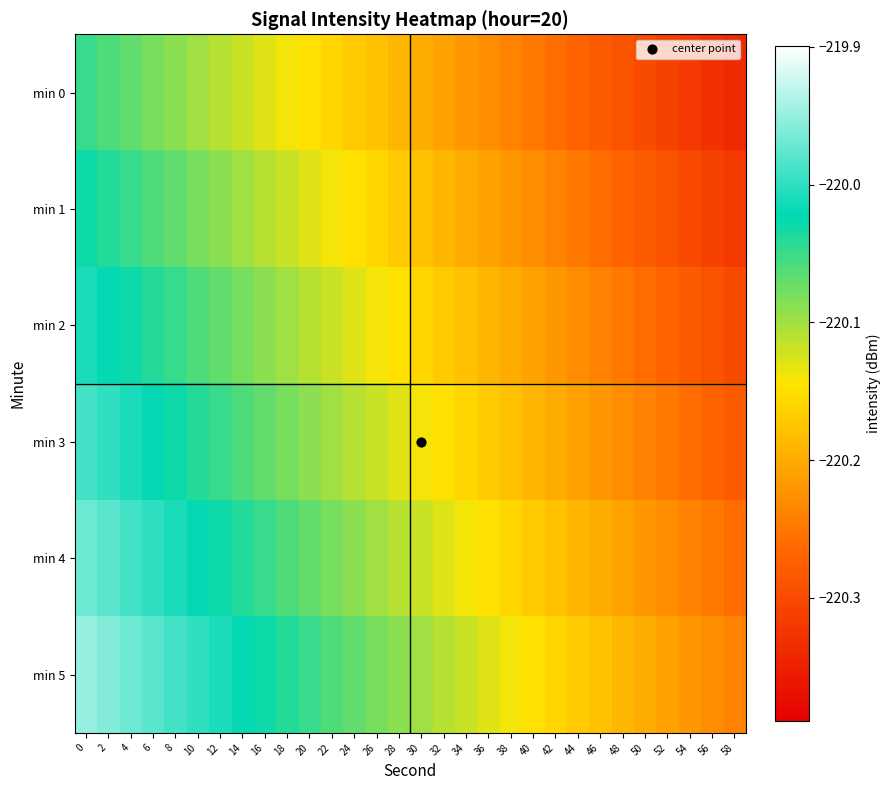

How many categories are shown in the chart?

30